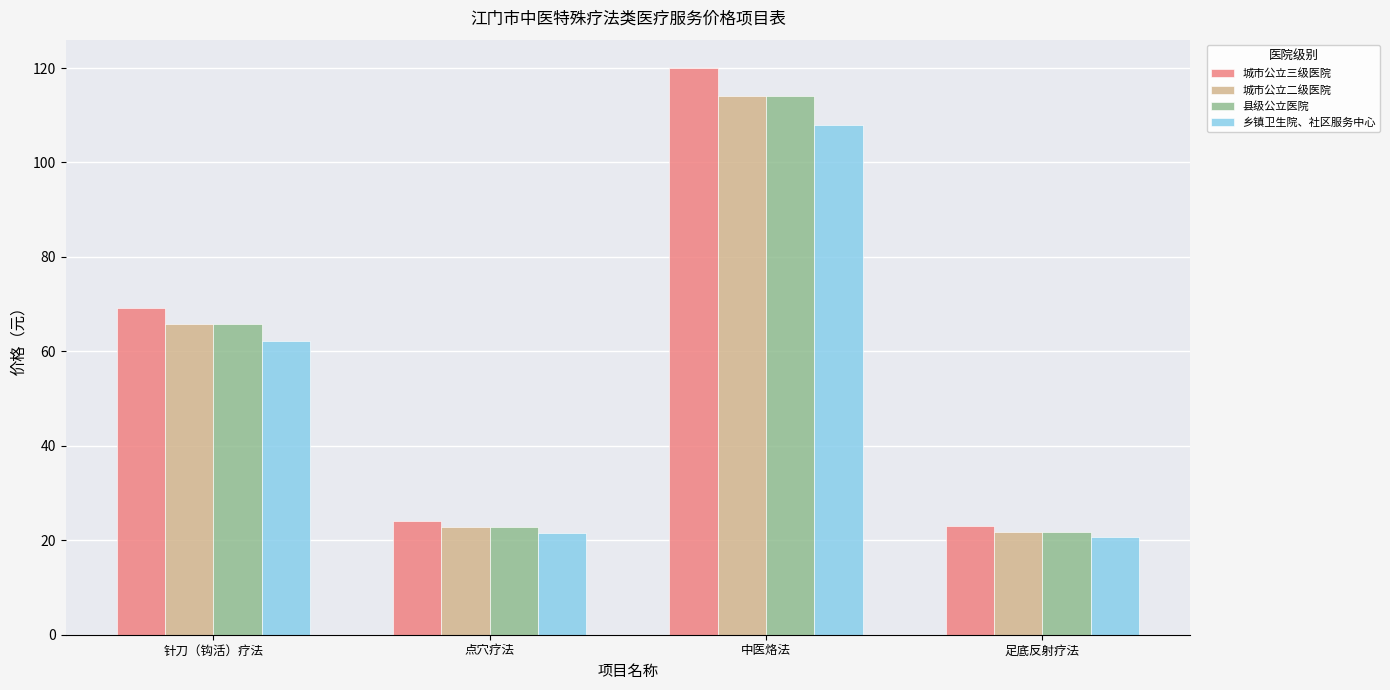

Reading right to left, what are all the values shown in this chart?

城市公立三级医院: 23.0	120.0	24.0	69.1
城市公立二级医院: 21.8	114.0	22.8	65.7
县级公立医院: 21.8	114.0	22.8	65.7
乡镇卫生院、社区服务中心: 20.7	108.0	21.6	62.2